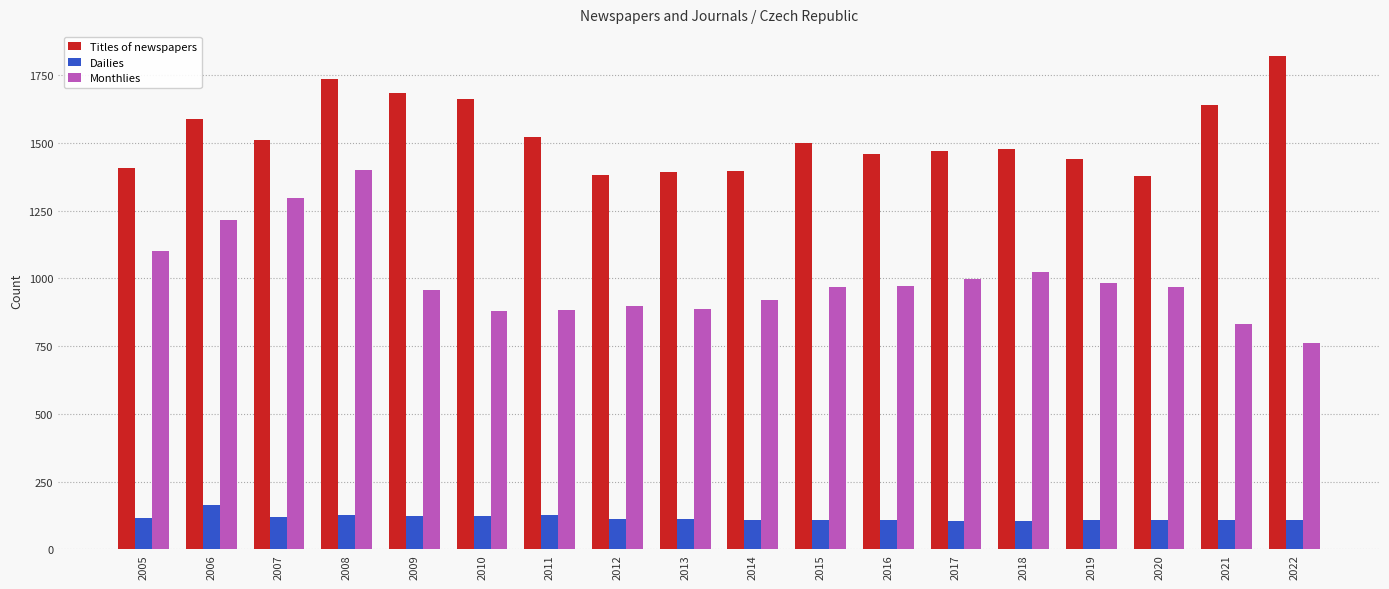

What is the sum of all Monthlies values?

17944